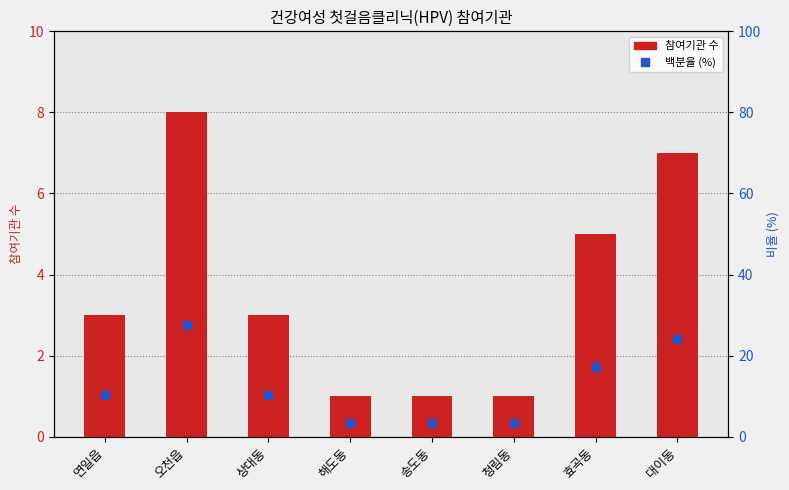

What is the difference between the 백분율 (%) values at 효곡동 and 상대동?

6.9